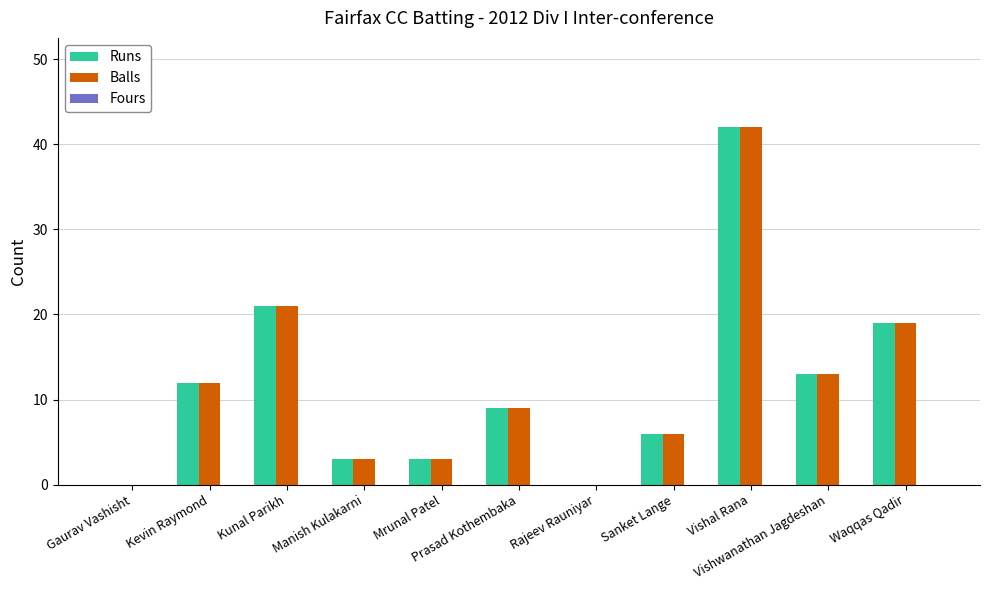

At which label does Balls first exceed 9?

Kevin Raymond